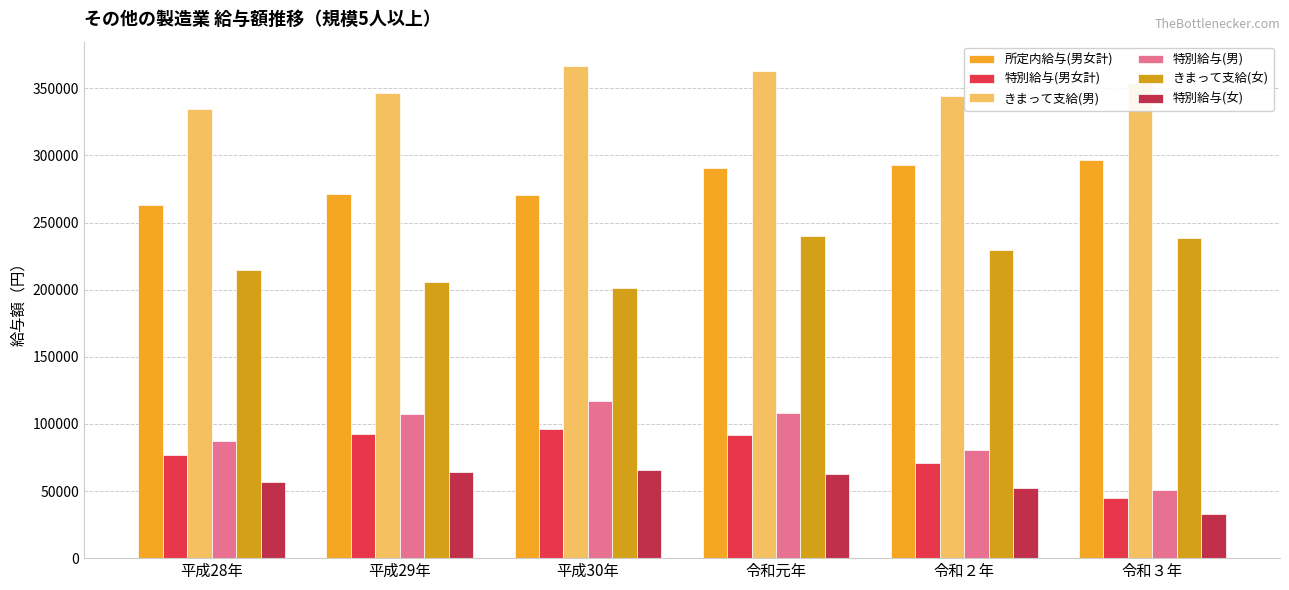

The value of 特別給与(男女計) at 令和２年 is 71228. True or false?

True